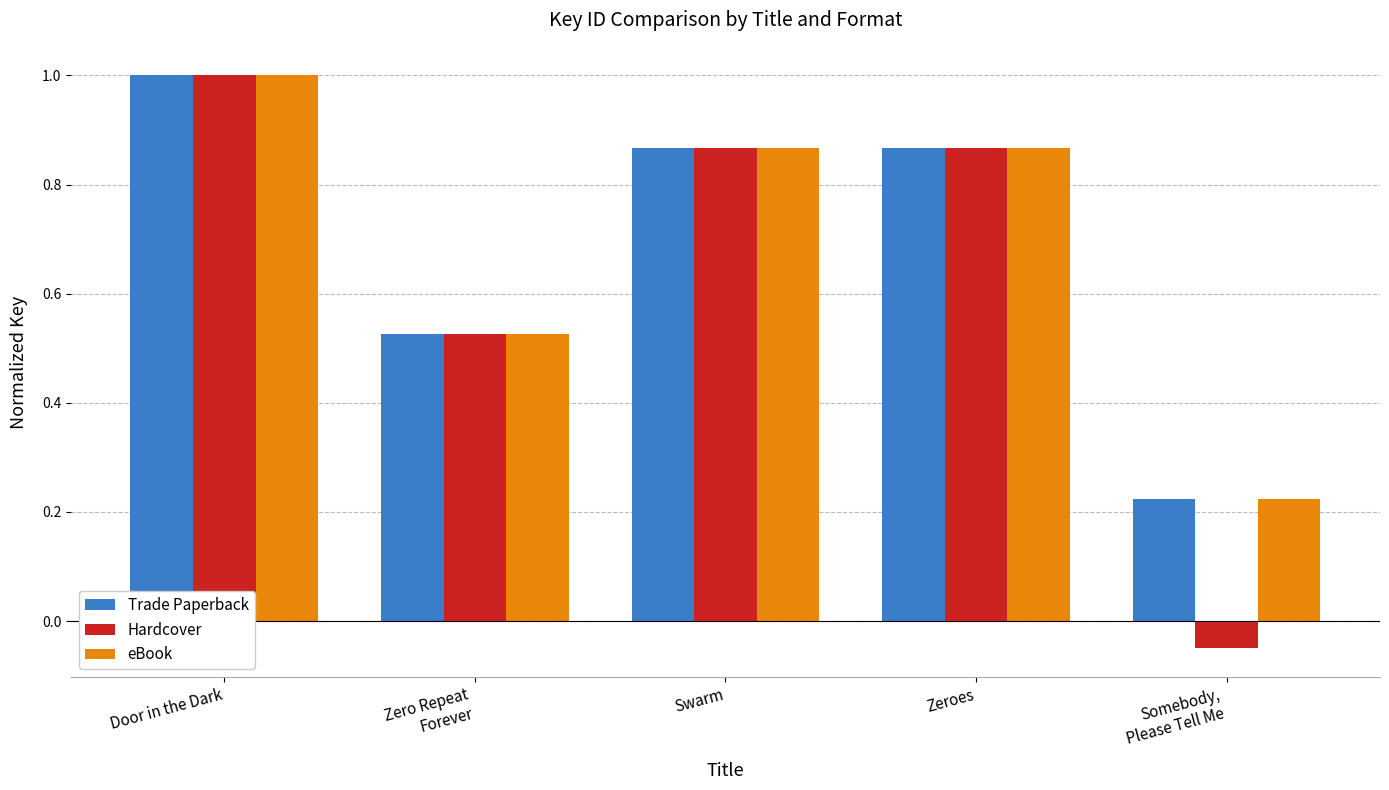

What is the label of the 2nd bar from the right?

Zeroes